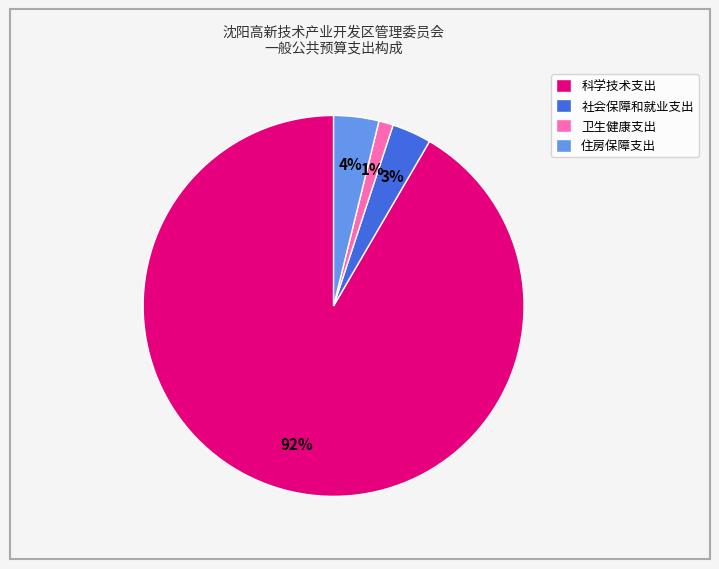

Which category has the biggest portion of the pie?

科学技术支出